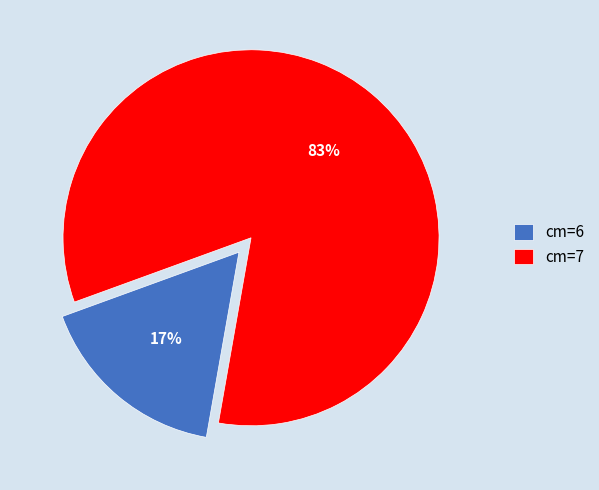

Which slice is the smallest?

cm=6